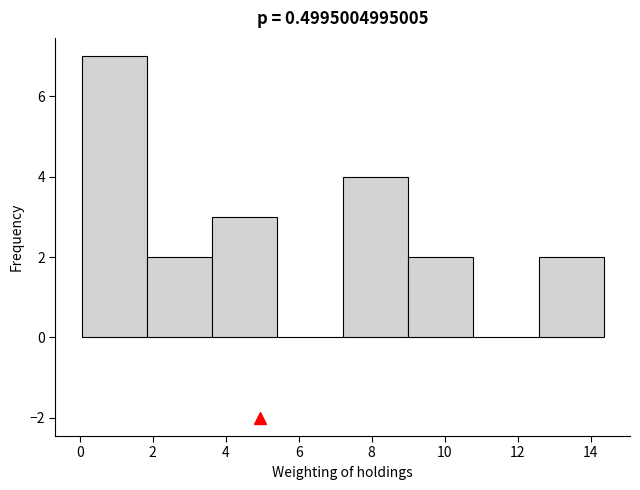

Reading left to right, transcribe this chart: for each bar, give the range it covers on the x-axis and its height. Neither the bar edges nor the heights are printed on the chart, so give them approximately, as read against the axes.

0.0 to 1.8: 7
1.8 to 3.6: 2
3.6 to 5.4: 3
5.4 to 7.2: 0
7.2 to 9.0: 4
9.0 to 10.8: 2
10.8 to 12.6: 0
12.6 to 14.4: 2